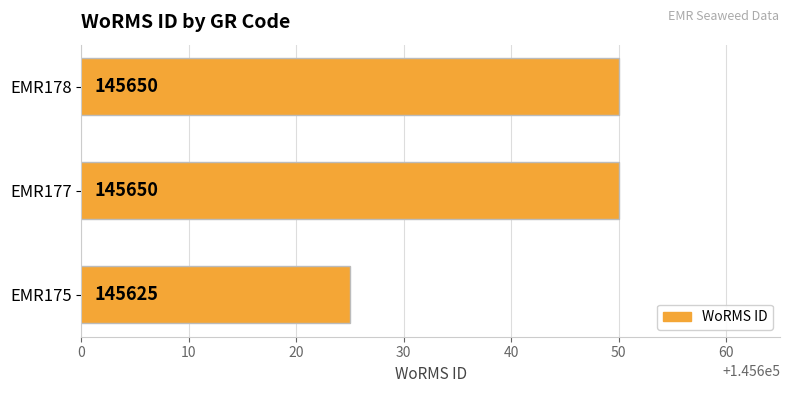

Reading bottom to top, list all the values displayed in this chart.

145625	145650	145650